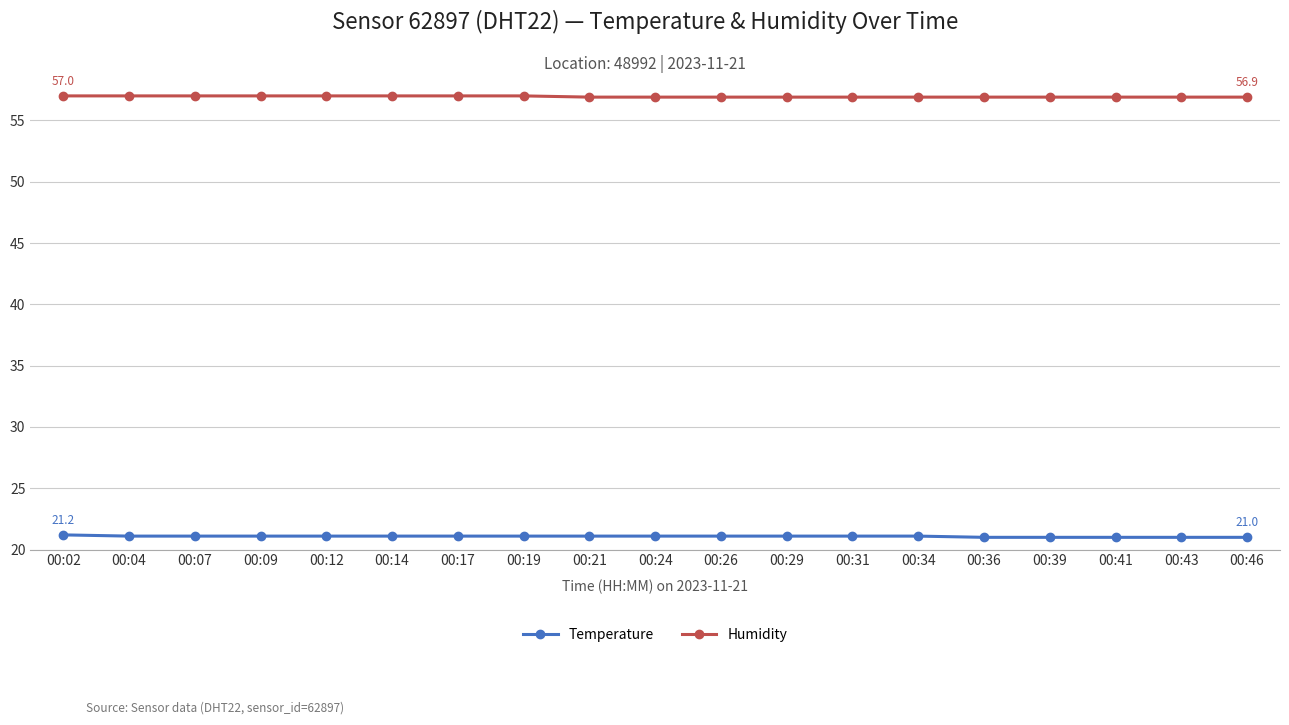

True or false: Humidity and Temperature cross at least once.

False